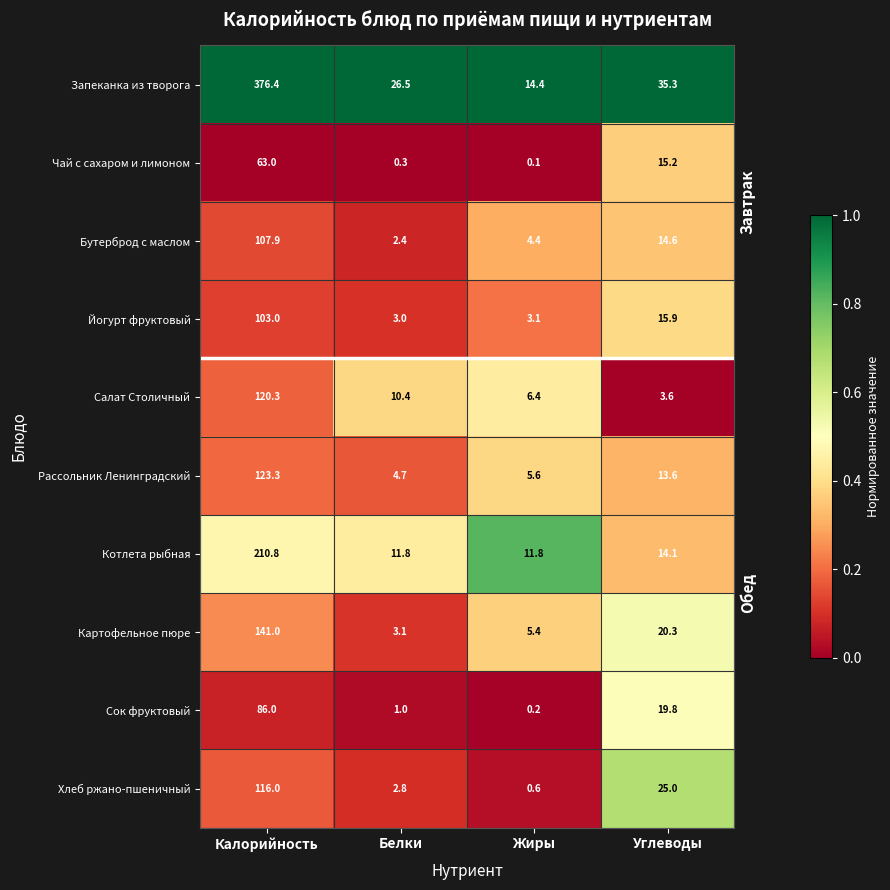

Which series has the largest range (max minus min)?

Запеканка из творога